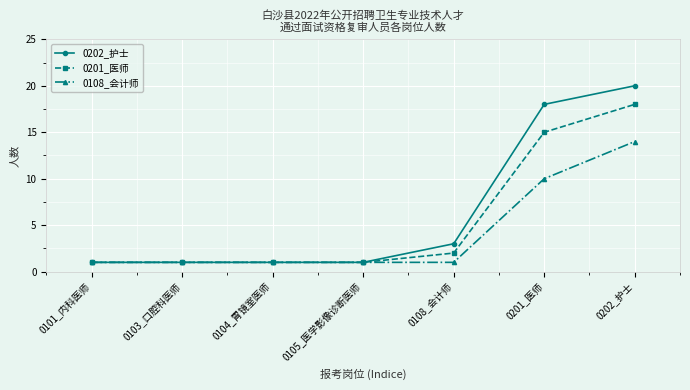

What is the total value across all series at 0202_护士?

52